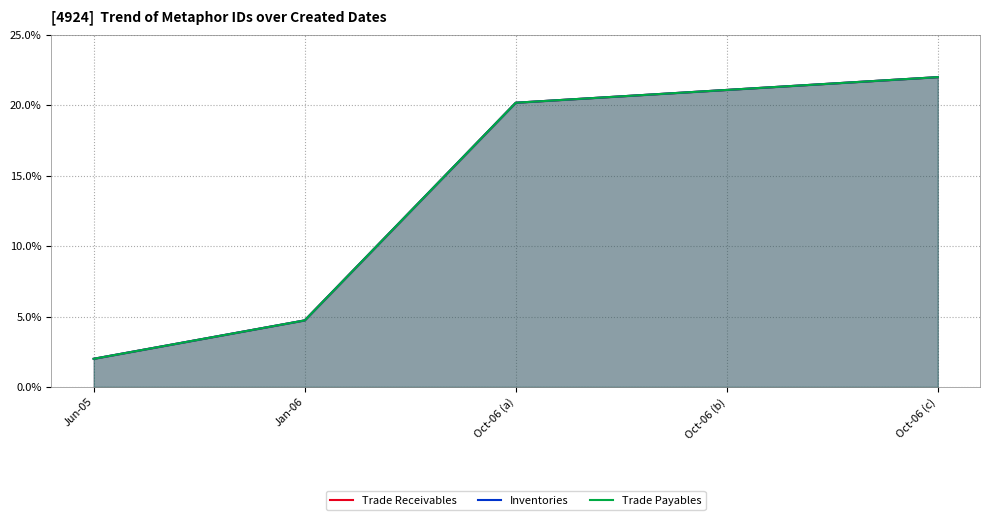

How many distinct data groups are displayed?

3